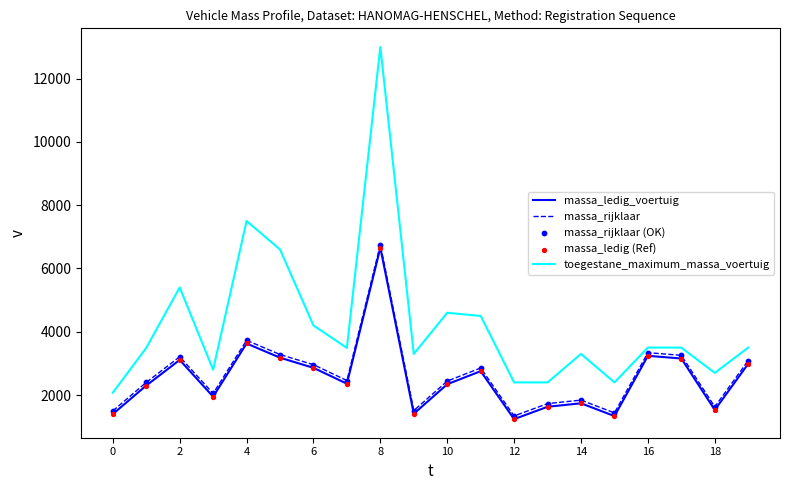

What is the highest value of the massa_rijklaar series?

6755